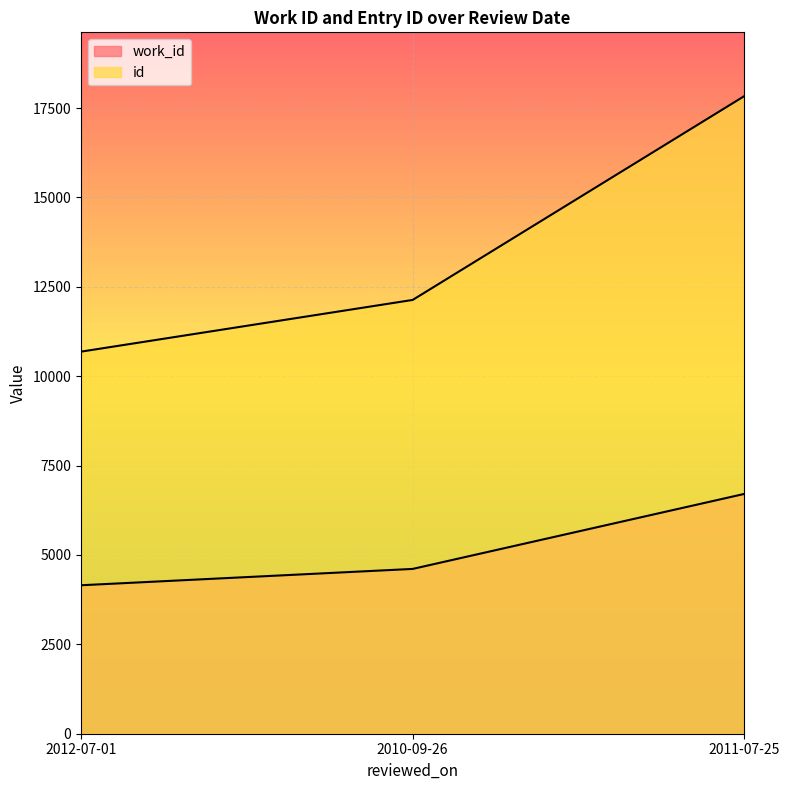

Is the value of work_id at 2010-09-26 greater than the value of id at 2012-07-01?

No